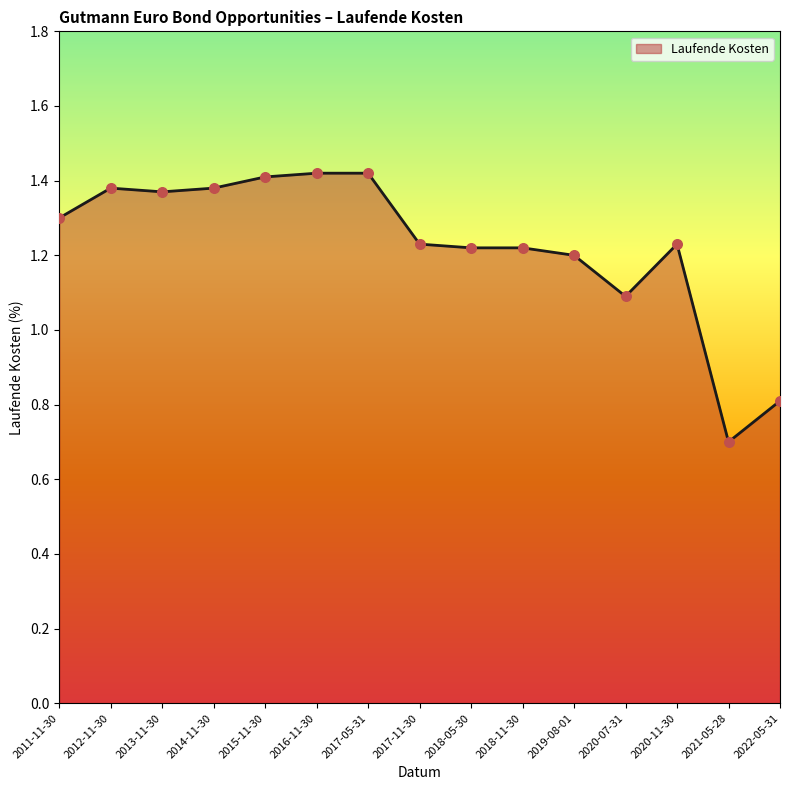

Between 2018-11-30 and 2022-05-31, which is larger?

2018-11-30